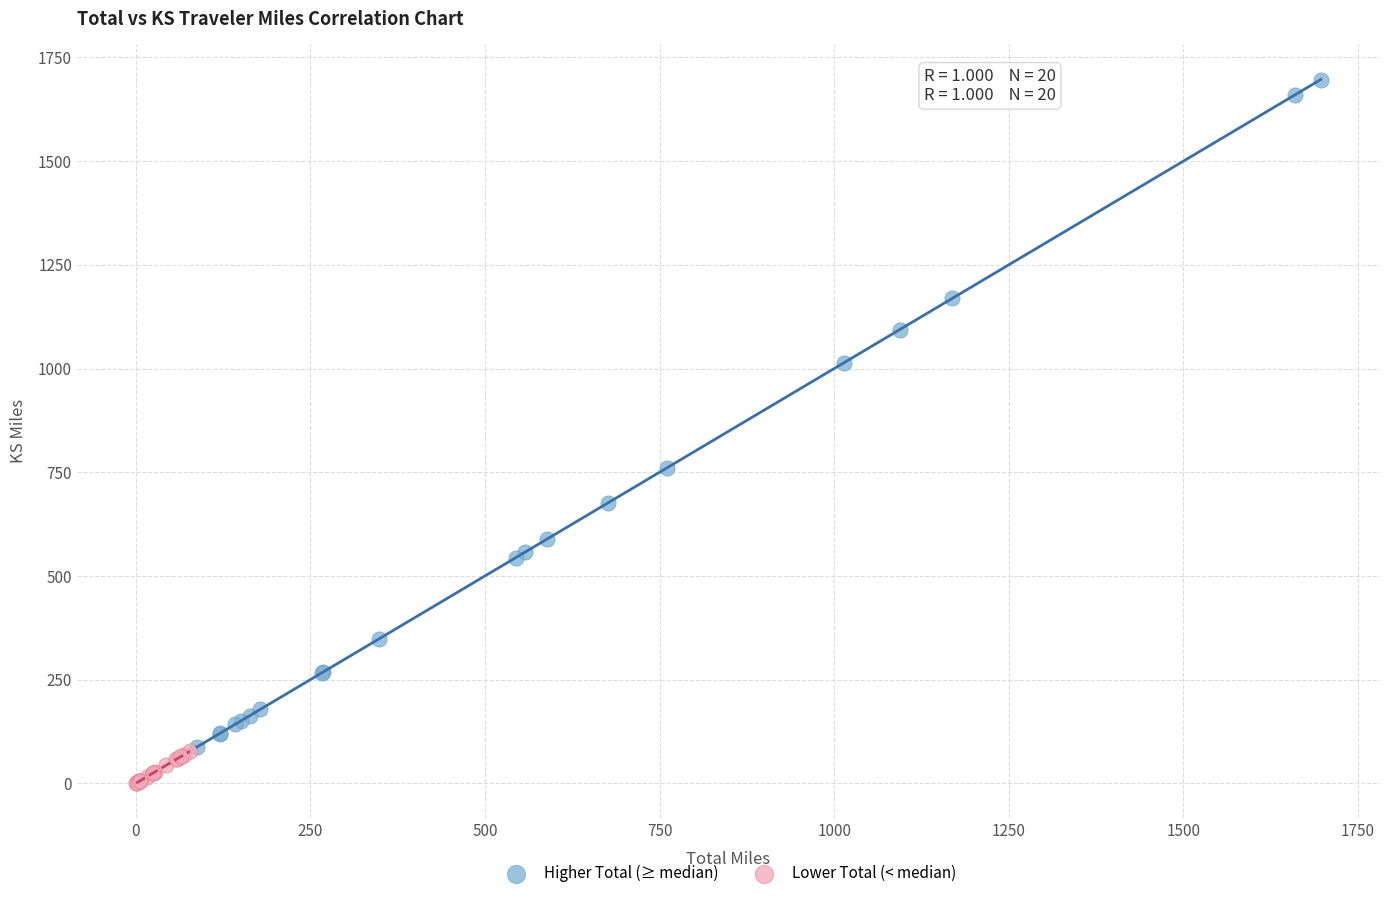

Which series has the largest Y range (max minus min)?

Higher Total (≥ median)